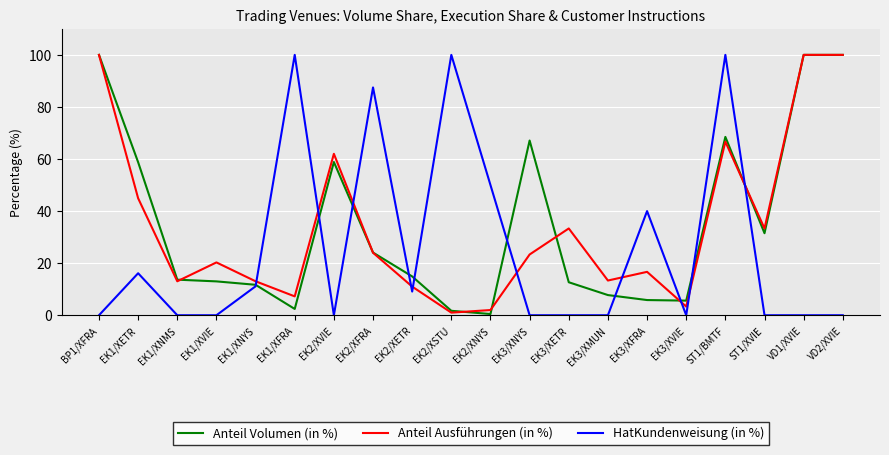

At which category is the sum across all series the highest?

ST1/BMTF